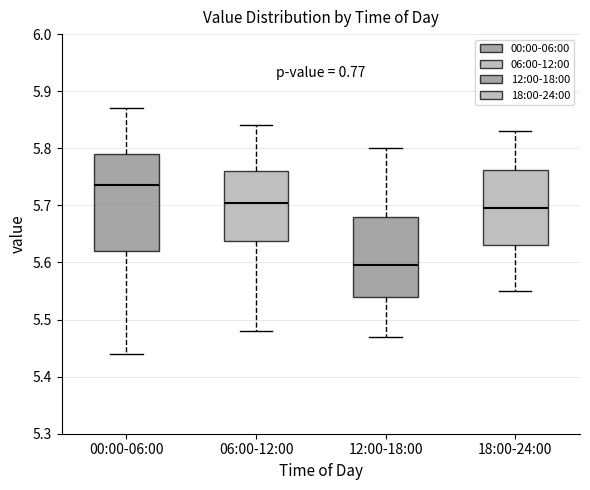

Reading left to right, transcribe this box plot: for each box, give where its median line is, the range the box spans, and where its two whiskers end, as read against the y-axis. The values are not printed on the chart, so give them approximately, as read against the axis.

00:00-06:00: median 5.74, box 5.62 to 5.79, whiskers 5.44 to 5.87
06:00-12:00: median 5.71, box 5.64 to 5.76, whiskers 5.48 to 5.84
12:00-18:00: median 5.60, box 5.54 to 5.68, whiskers 5.47 to 5.80
18:00-24:00: median 5.70, box 5.63 to 5.76, whiskers 5.55 to 5.83